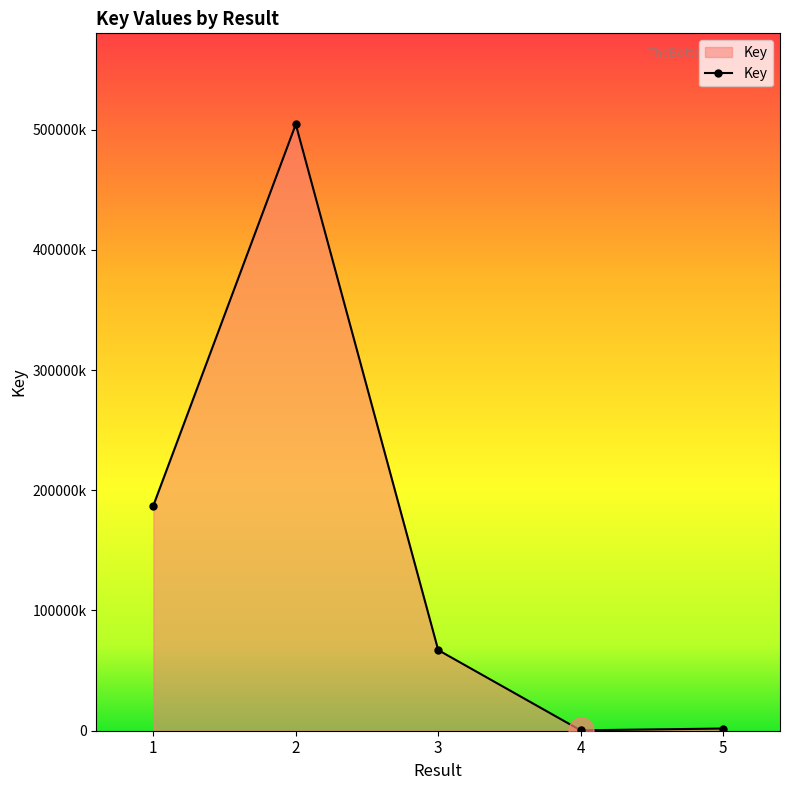

What is the value of the 1st point from the left?

187294469